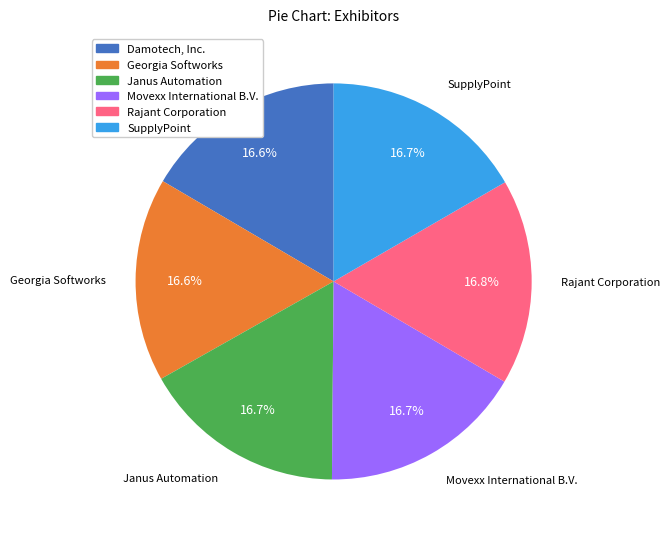

Is there any slice that represents more than half of the pie?

No